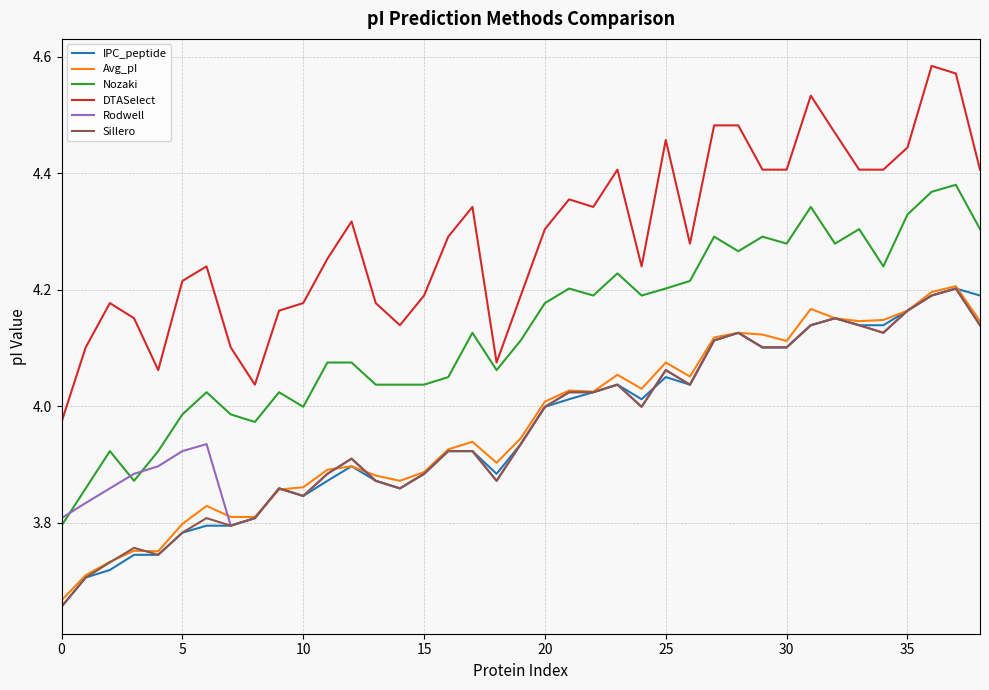

True or false: Nozaki and Avg_pI intersect in this chart.

False